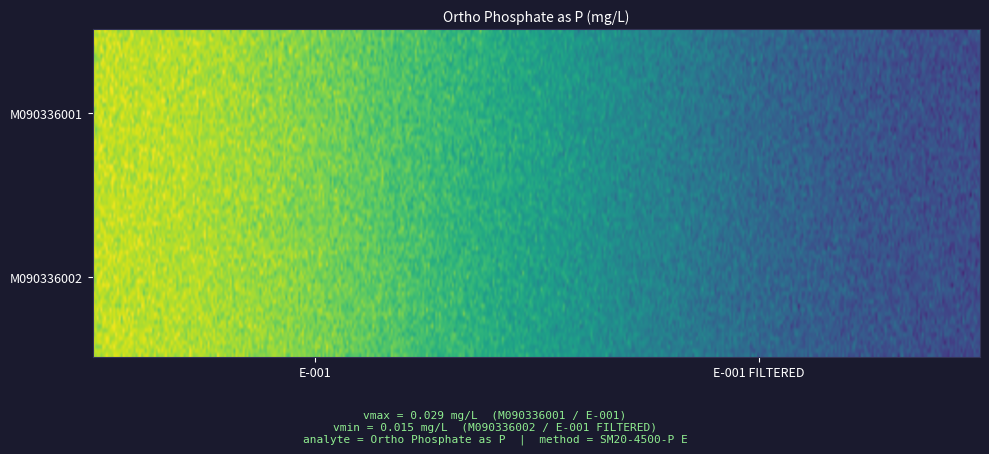

True or false: M090336002 has a value of 0.0 at E-001.

True